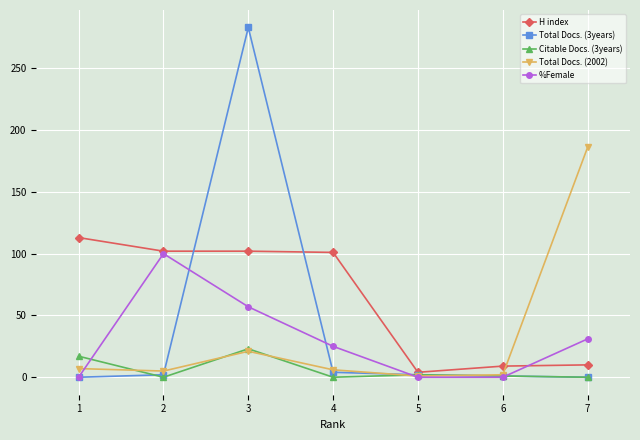

What is the sum of all Total Docs. (3years) values?

292